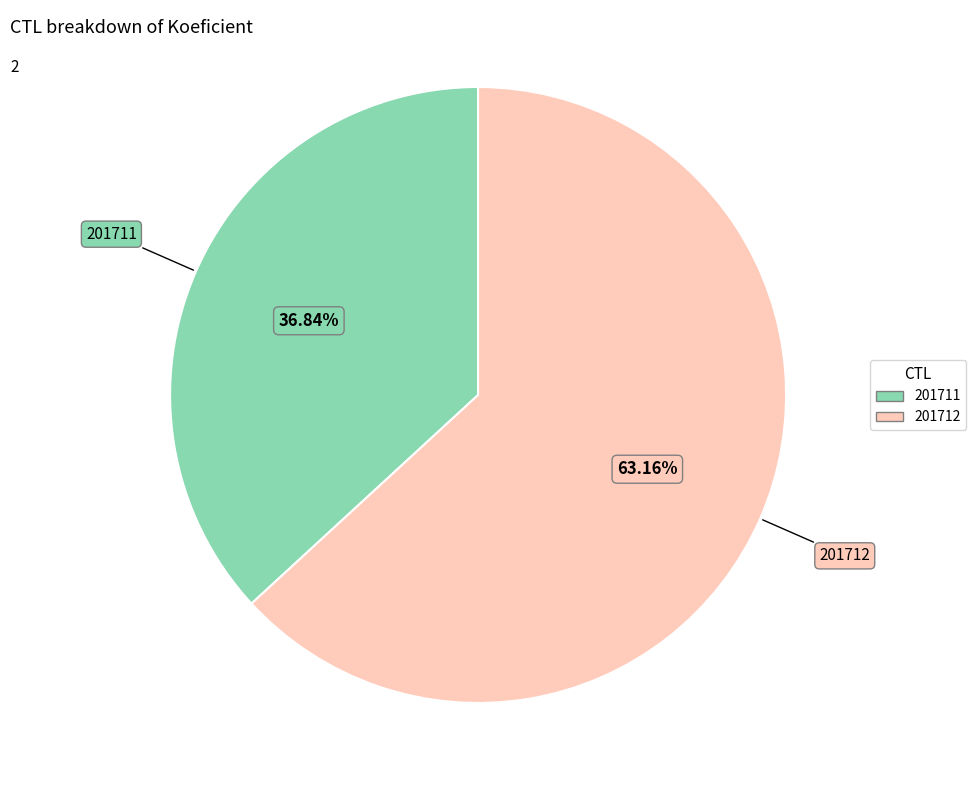

What is the ratio of the value at 201711 to the value at 201712?

0.6